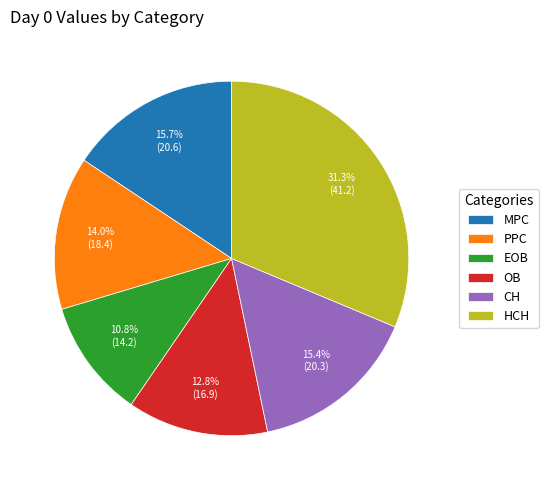

How much of the chart is everything except EOB?

89.2%